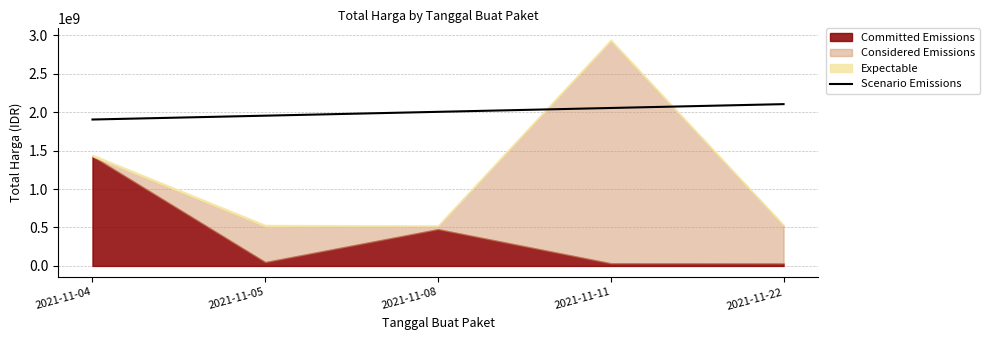

What is the minimum value for Scenario Emissions?

1903285975